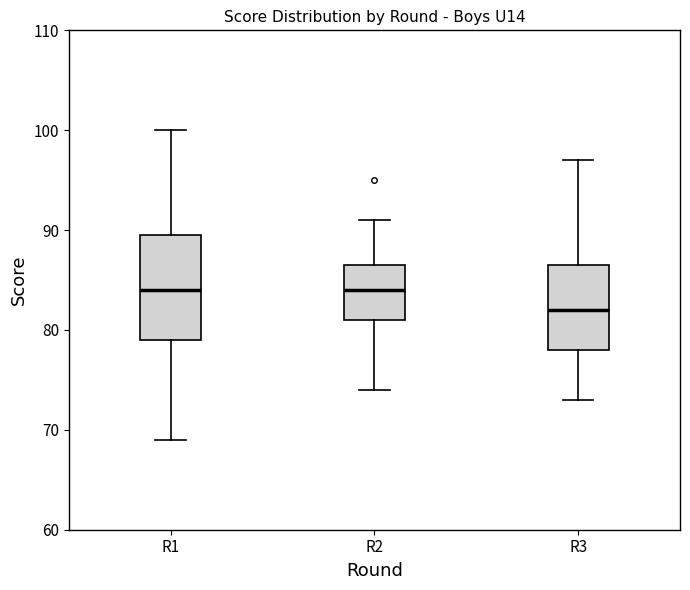

Where is the lower edge of the box for R2 on the y-axis? The values are not printed on the chart, so give them approximately, as read against the axis.

81